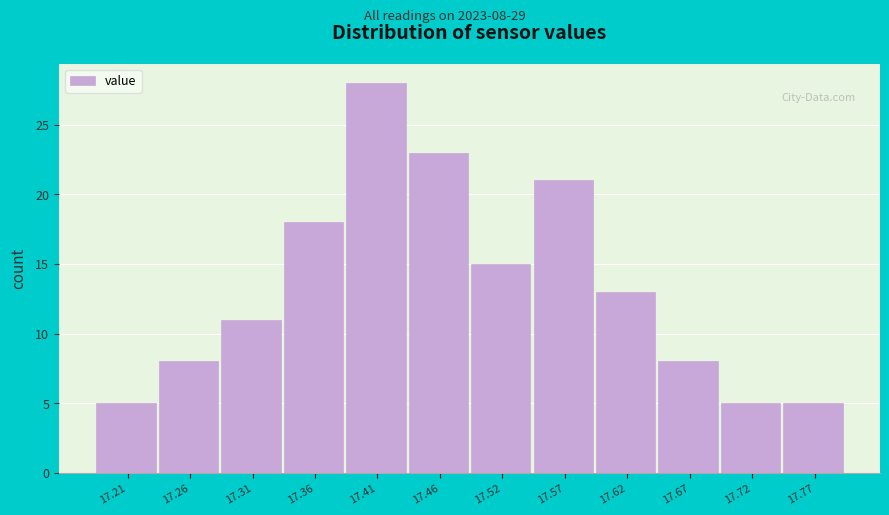

Which range on the x-axis has the tallest bar?

17.39 to 17.44